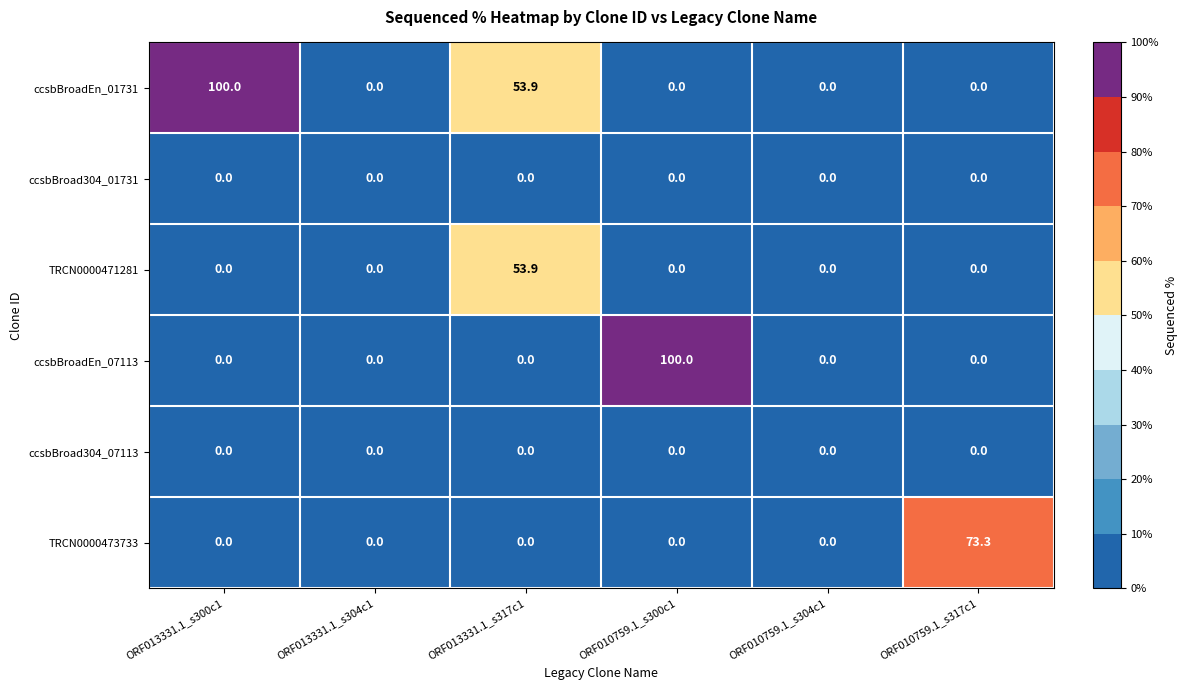

Which series has the largest total across all categories?

ccsbBroadEn_01731